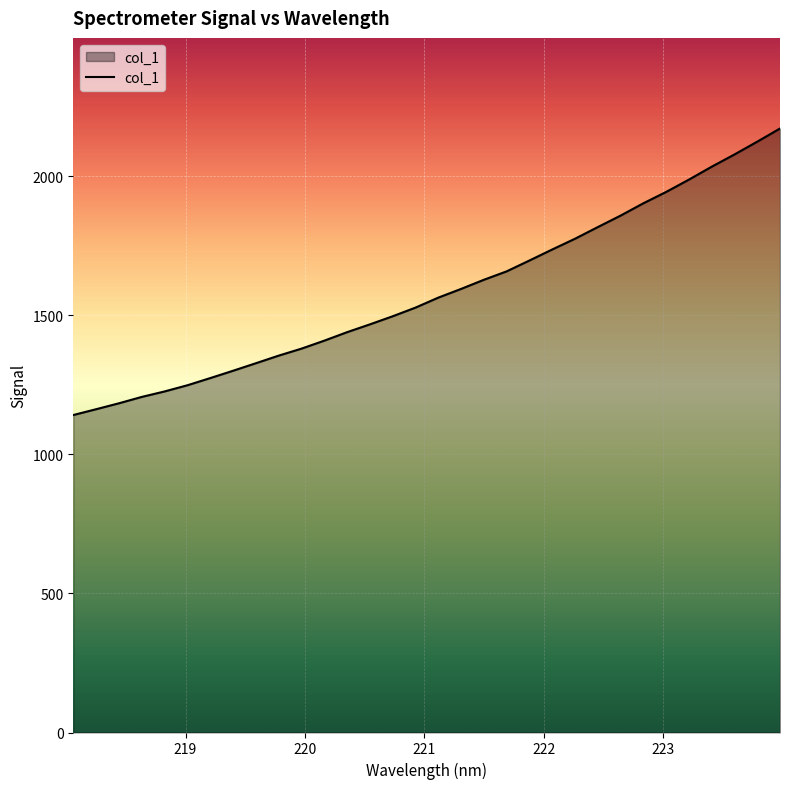

What is the maximum value shown in the chart?

2172.1